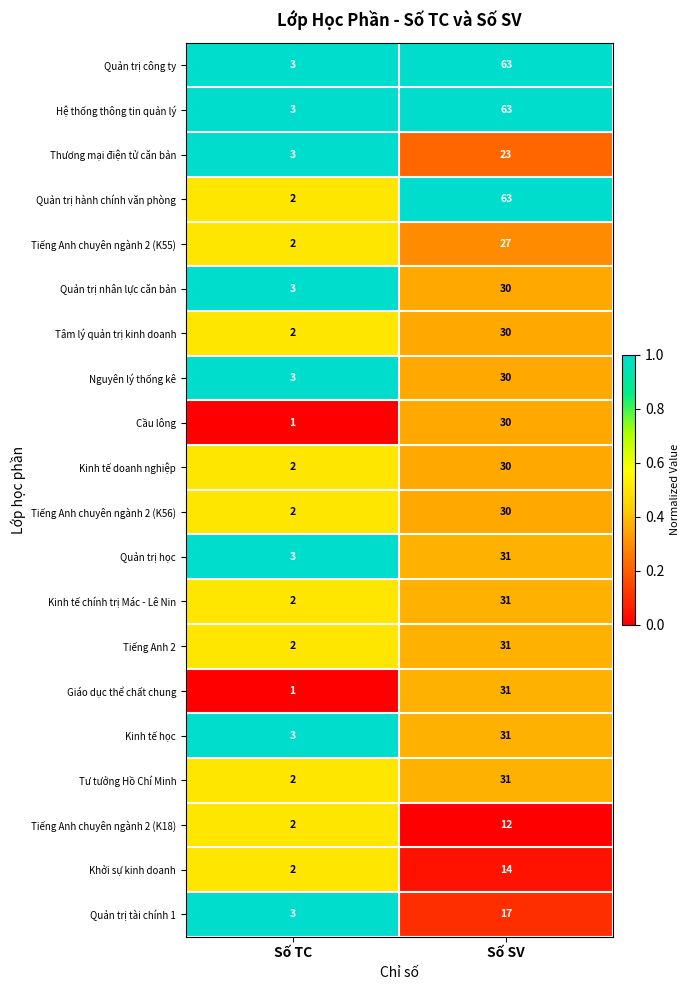

What is the difference between the Quản trị học values at Số SV and Số TC?

28